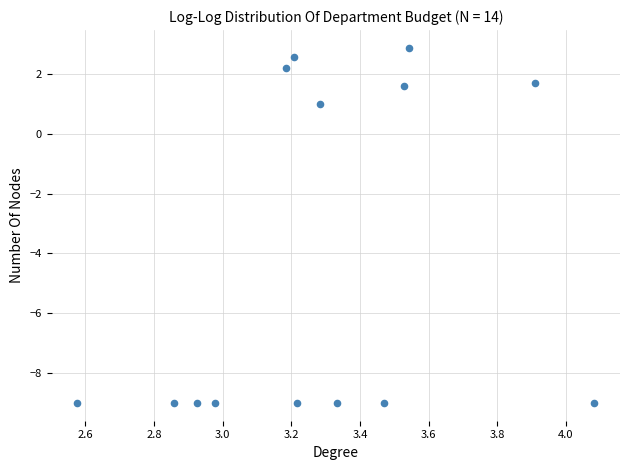

What is the range of X values (max minus min)?

1.5